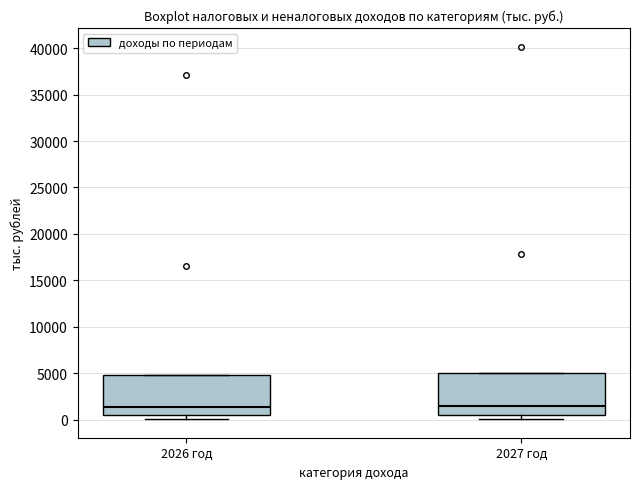

Reading left to right, read every box against the y-axis: the position of its median line, the range the box covers, and the ends of its whiskers. The values are not printed on the chart, so give them approximately, as read against the axis.

2026 год: median 1500, box 500 to 5000, whiskers 0 to 5000
2027 год: median 1500, box 500 to 5000, whiskers 0 to 5000